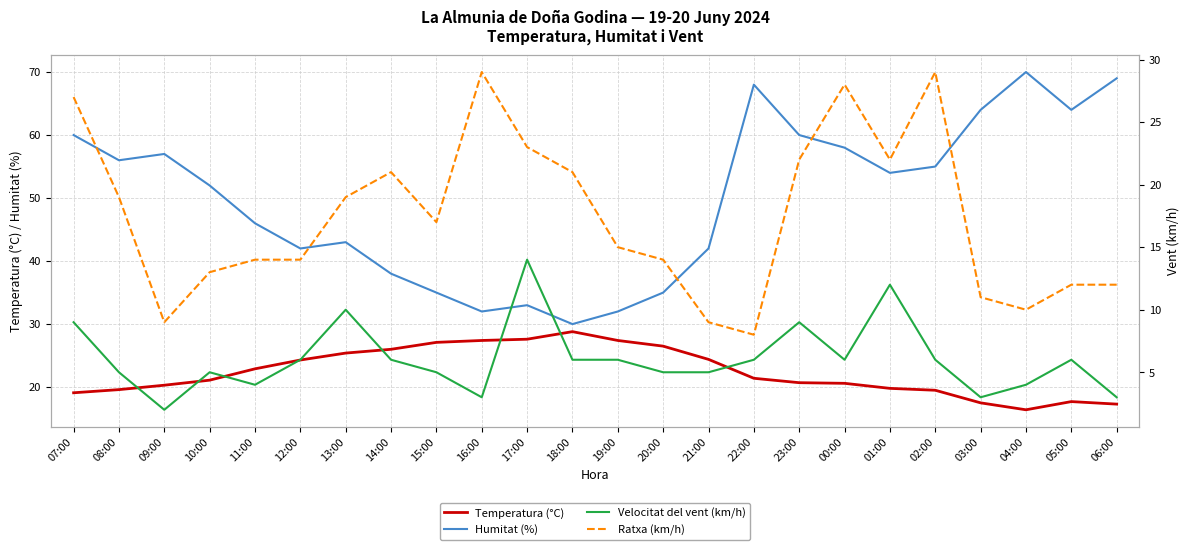

What is the value of the Ratxa (km/h) point at the 17th from the left?

22.0